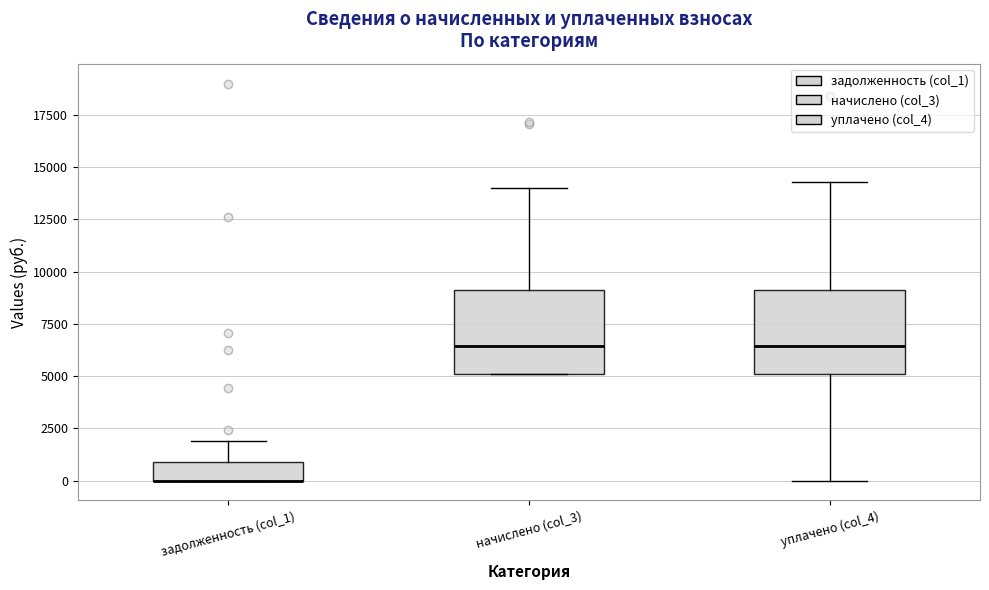

Where is the lower edge of the box for задолженность (col_1) on the y-axis? The values are not printed on the chart, so give them approximately, as read against the axis.

0